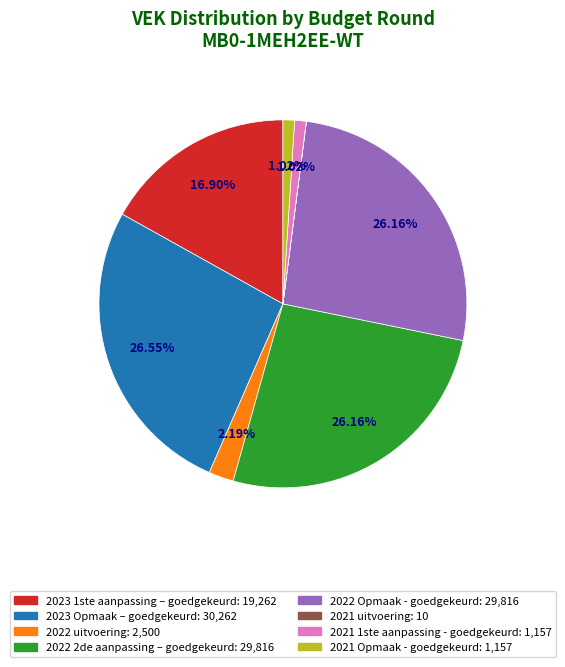

What is the ratio of the value at 2023 1ste aanpassing – goedgekeurd to the value at 2021 1ste aanpassing - goedgekeurd?

16.6